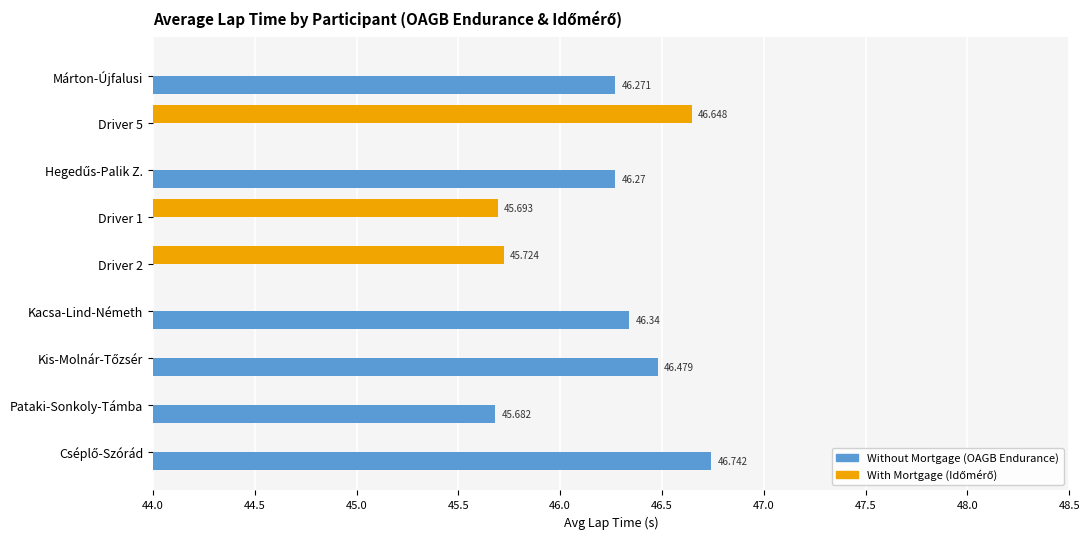

Count the number of categories in the chart.

9